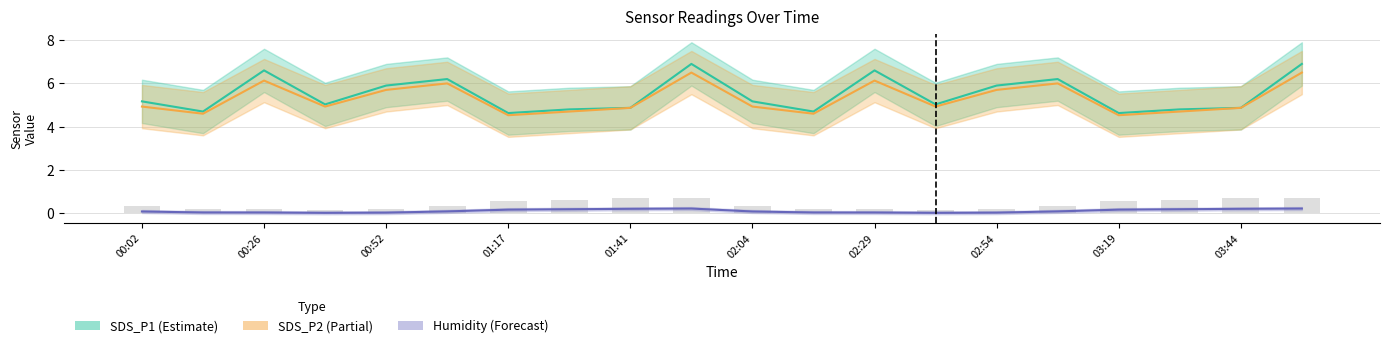

At which label does SDS_P1 reach its peak?

03:44